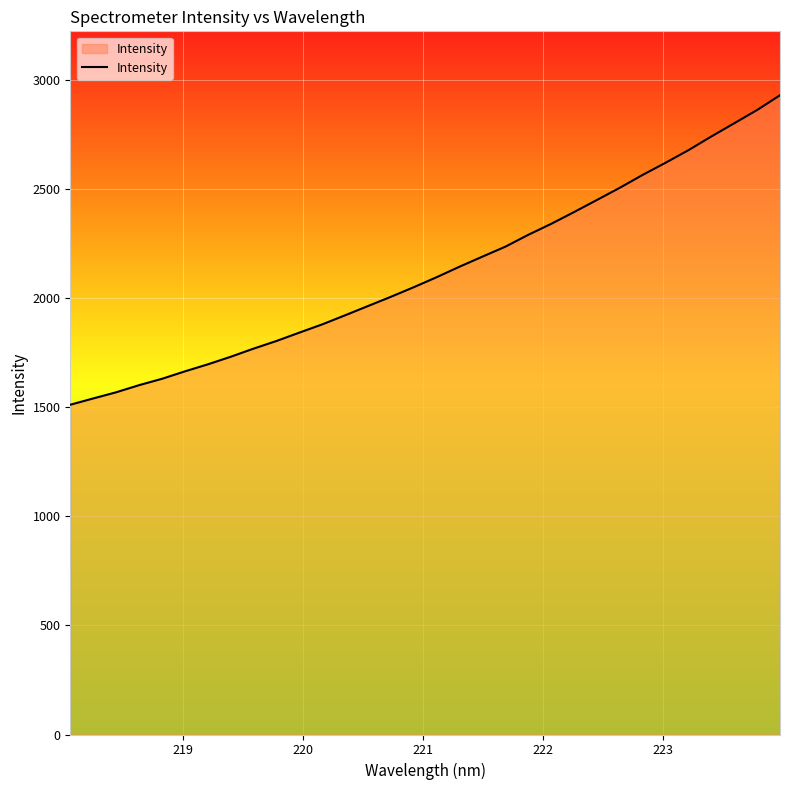

What is the maximum value shown in the chart?

2930.5